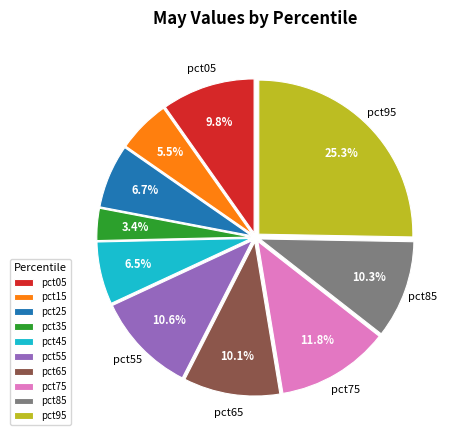

How many segments does this pie chart have?

10